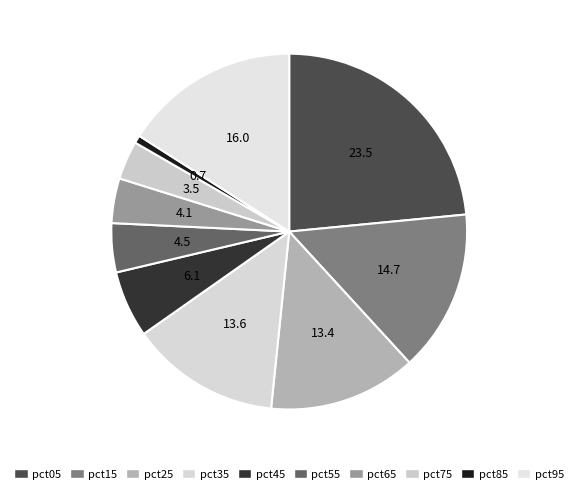

Which category has the biggest portion of the pie?

pct05